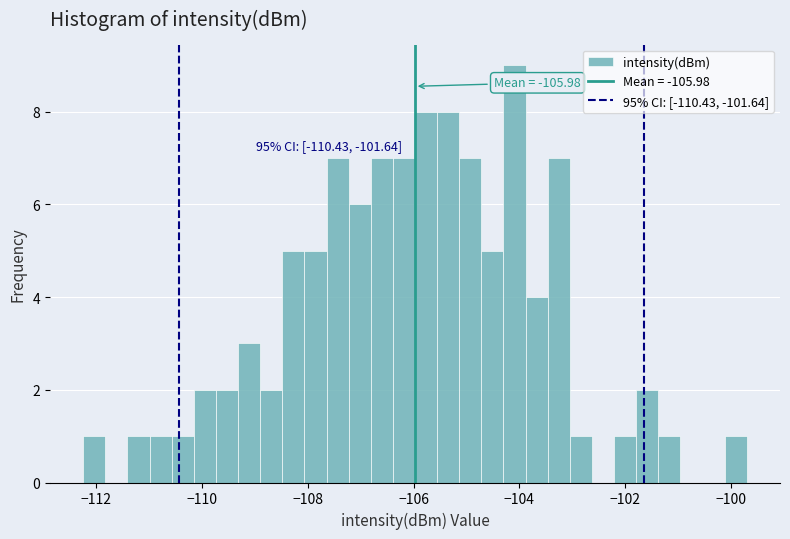

Read against the x-axis, roughly where is the centre of the tallest bar?

-104.0